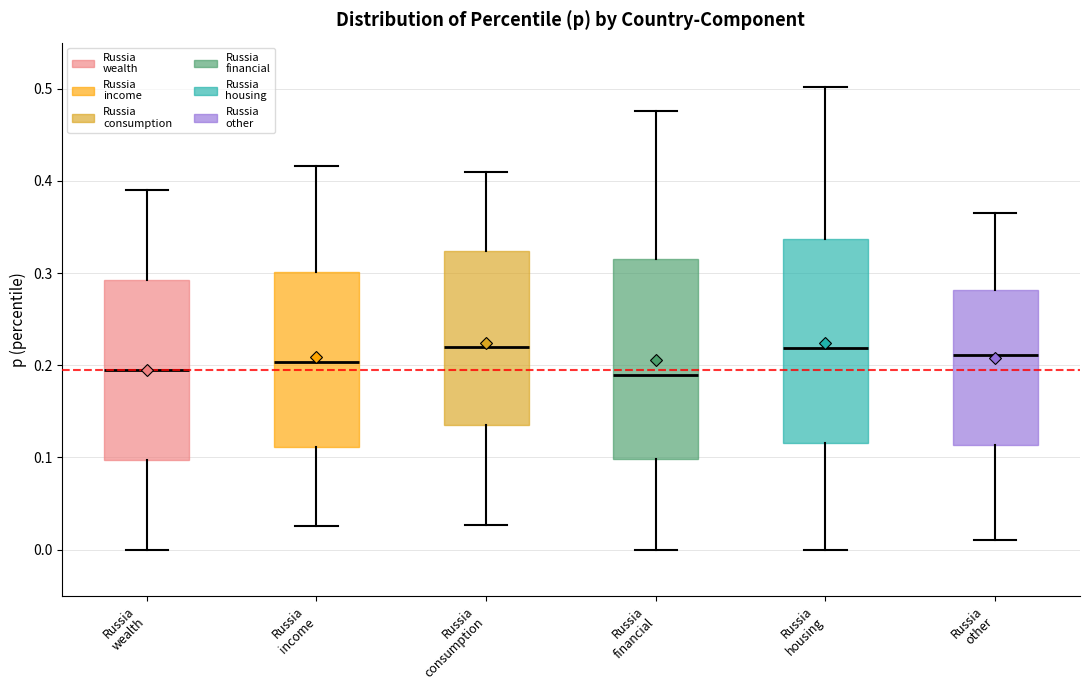

Where does the median line of the box for Russia housing sit on the y-axis? The values are not printed on the chart, so give them approximately, as read against the axis.

0.22